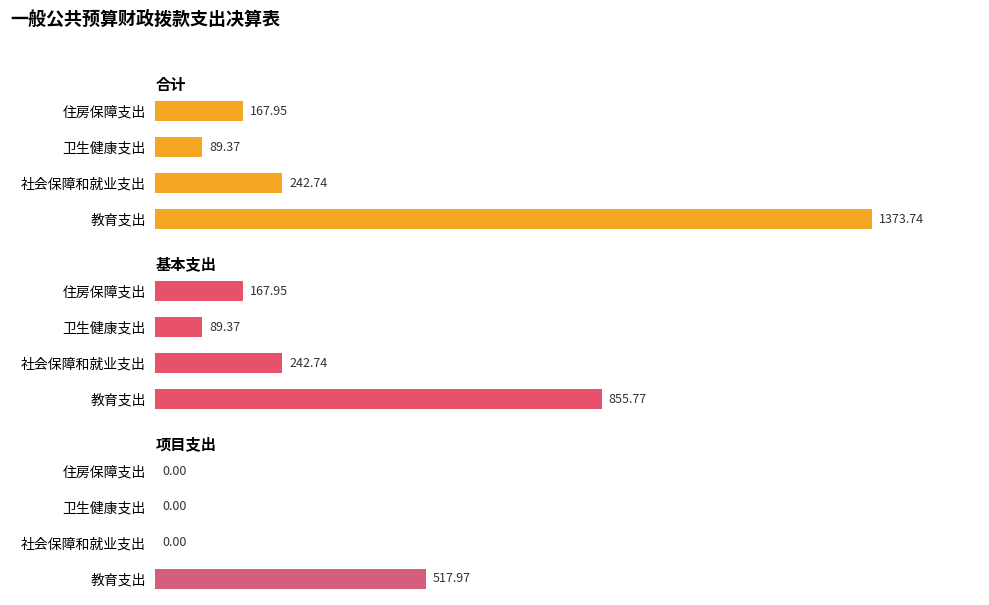

What is the average value of the 项目支出 series?

129.5